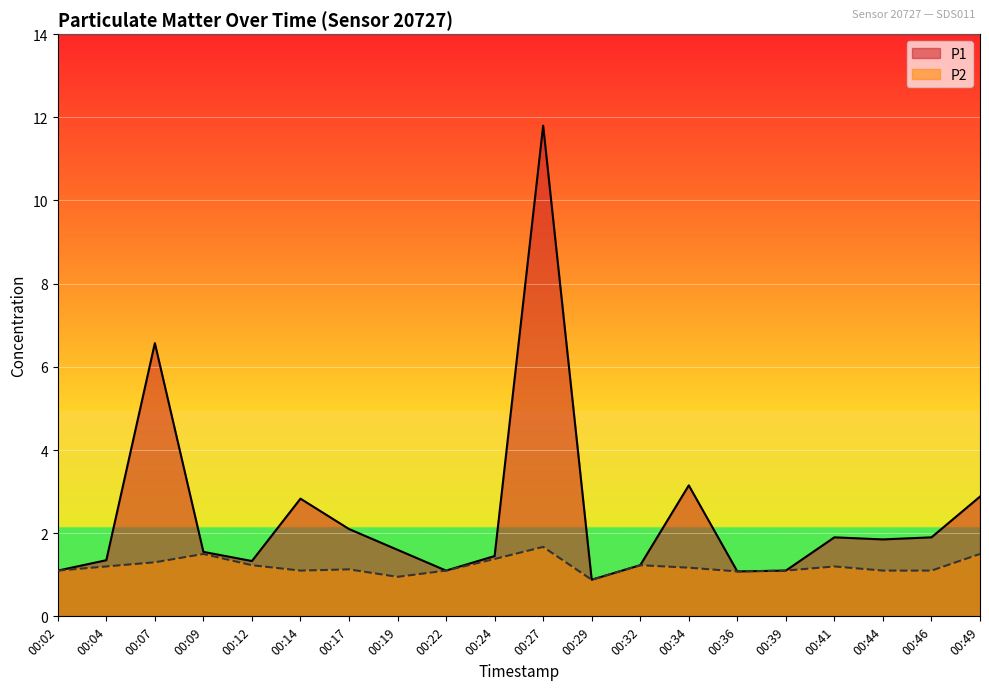

What is the value of the P2 point at the 1st from the left?

1.1